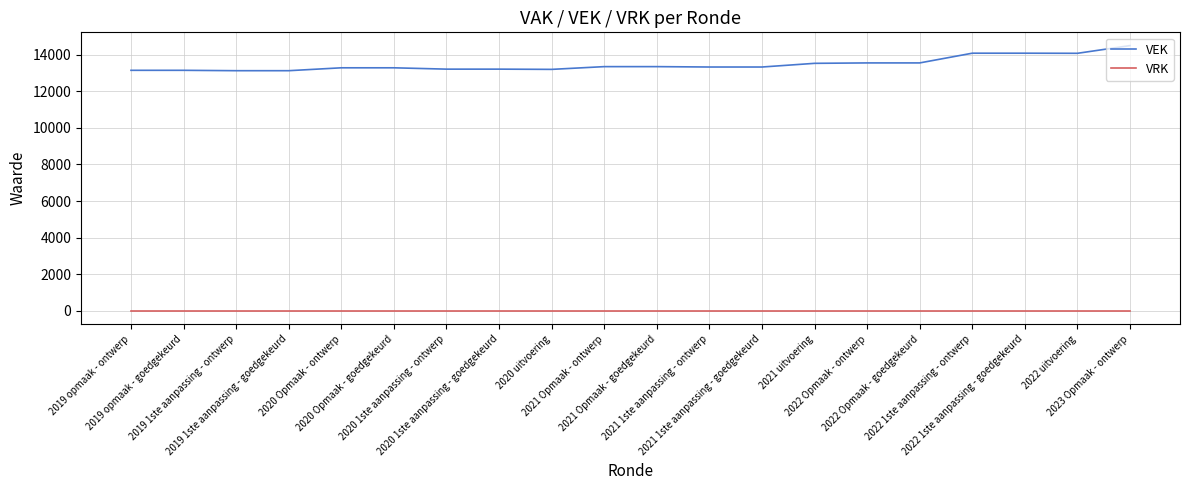

How many lines are shown in the chart?

2